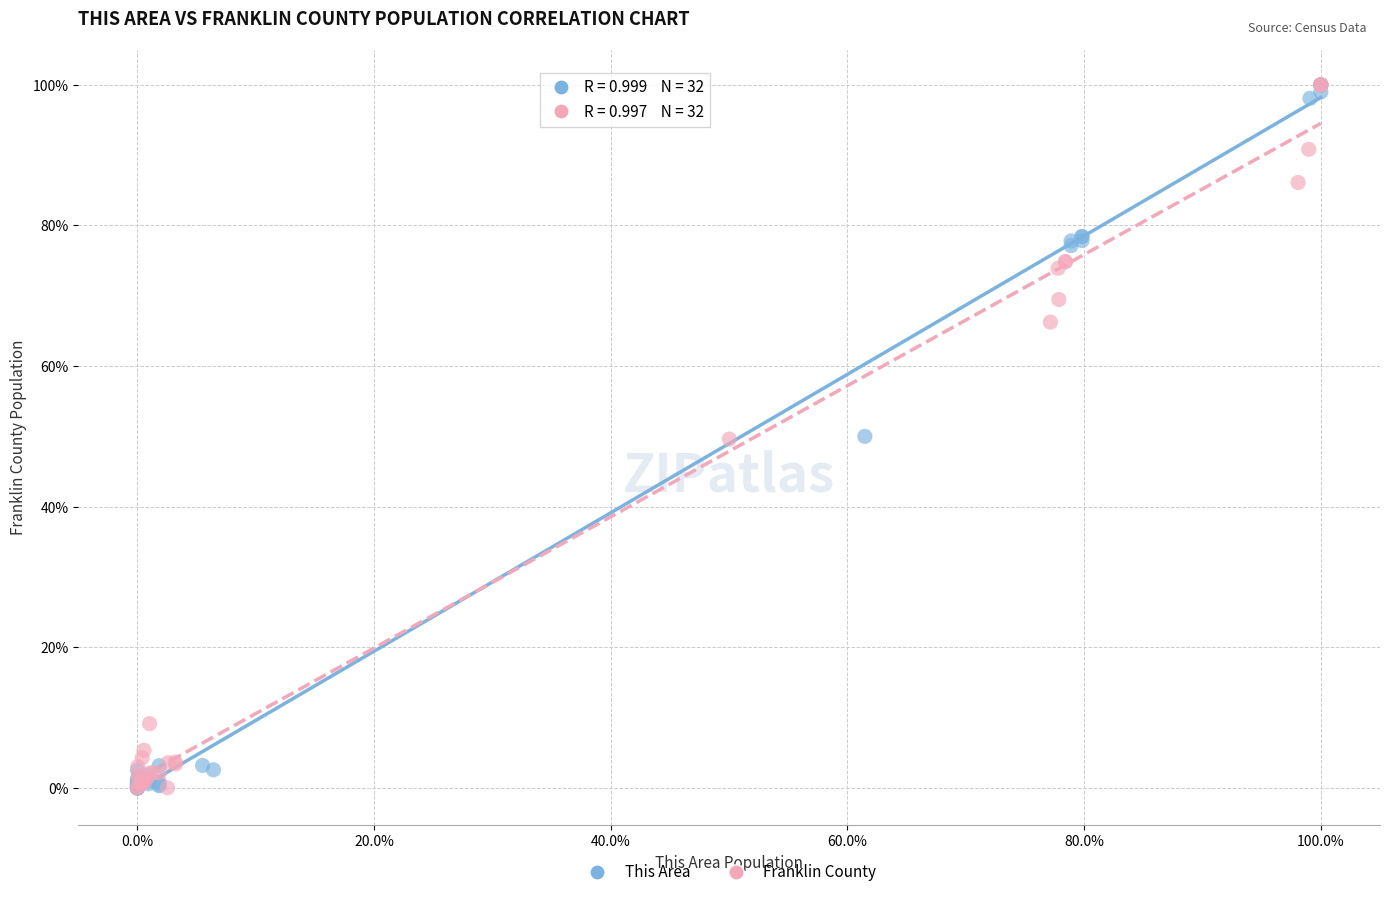

Which series has the widest spread of Y values?

This Area